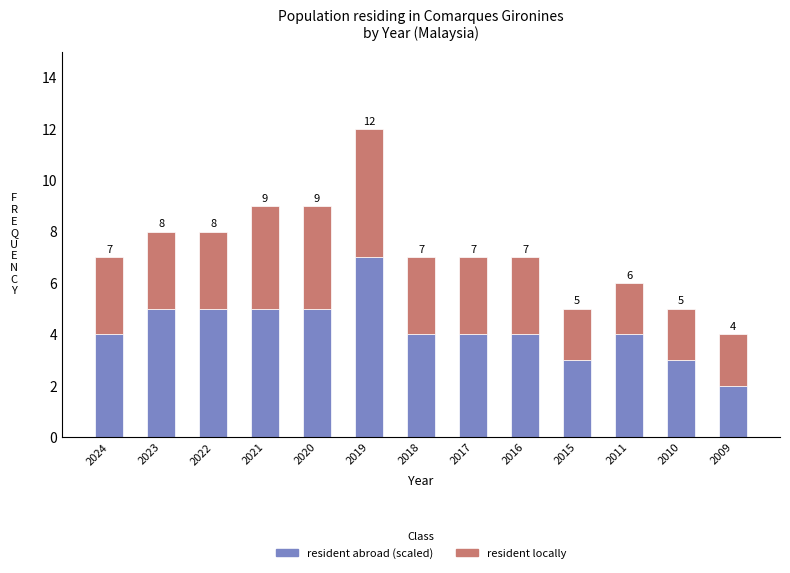

What is the total value across all series at 2020?

9